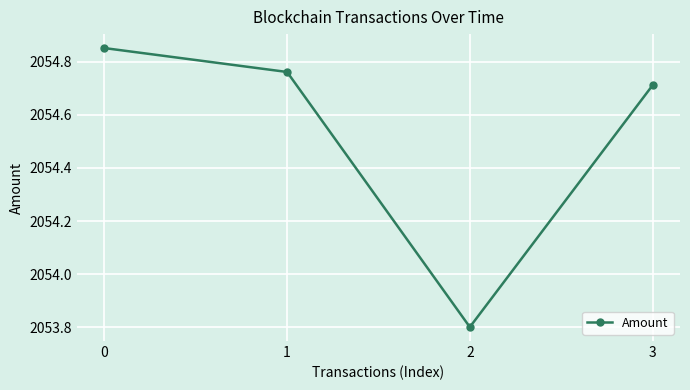

What is the difference between the values at 0 and 3?

0.1